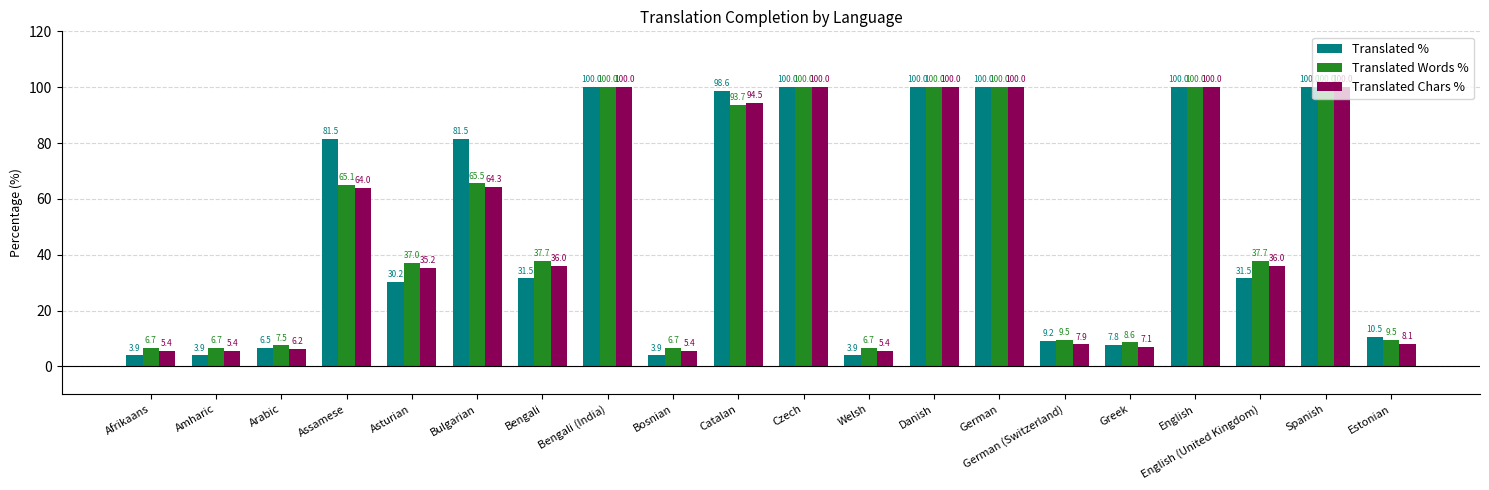

What value does the Translated % series have at Asturian?

30.2